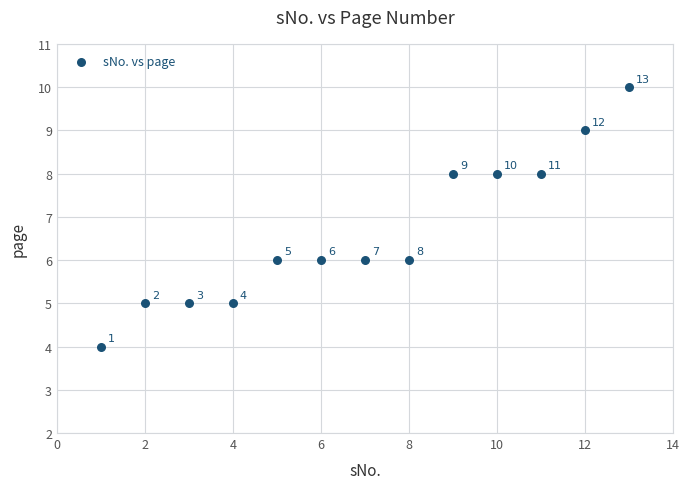

What is the range of X values (max minus min)?

12